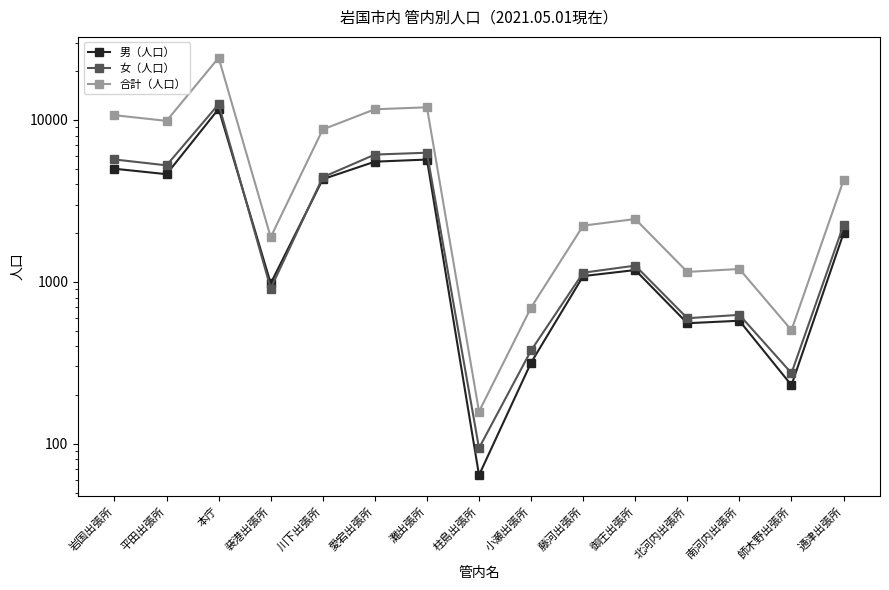

Between 御庄出張所 and 北河内出張所, which series saw the biggest shift?

合計（人口）